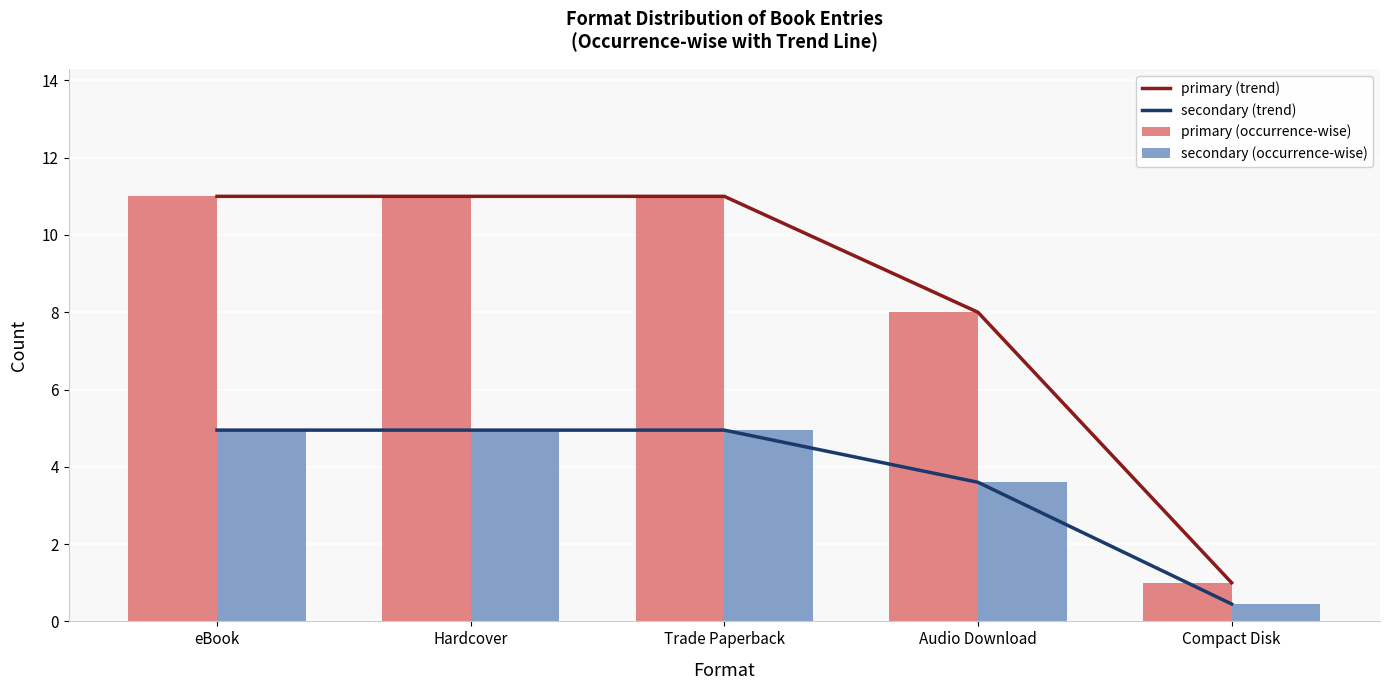

Is the value of occurrence-wise (secondary) at Audio Download greater than the value of primary (trend) at Hardcover?

No